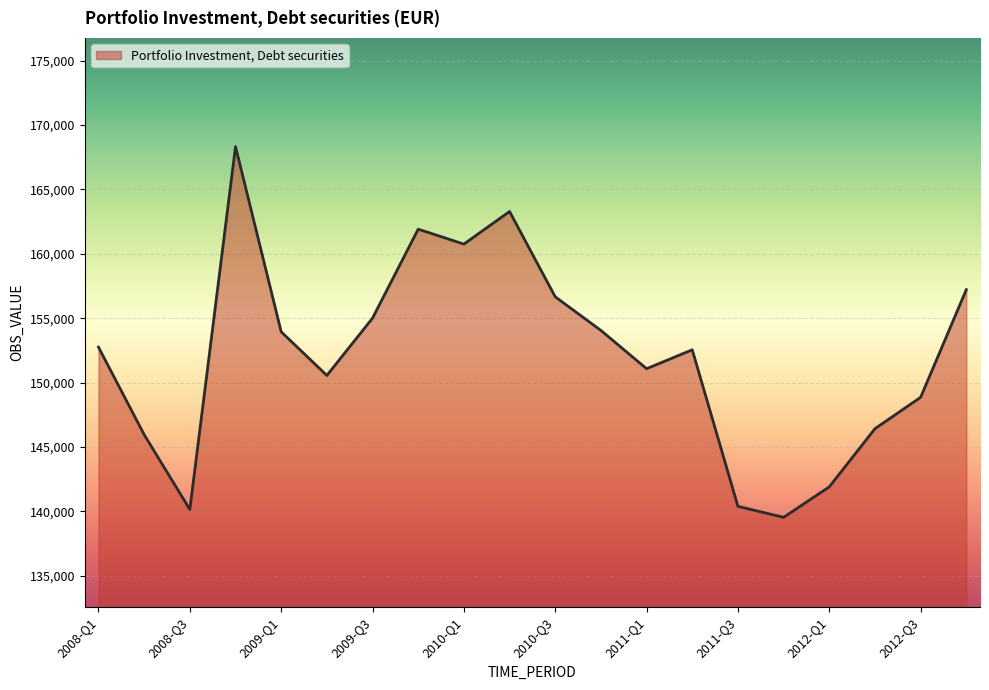

What is the greatest value displayed?

168324.6